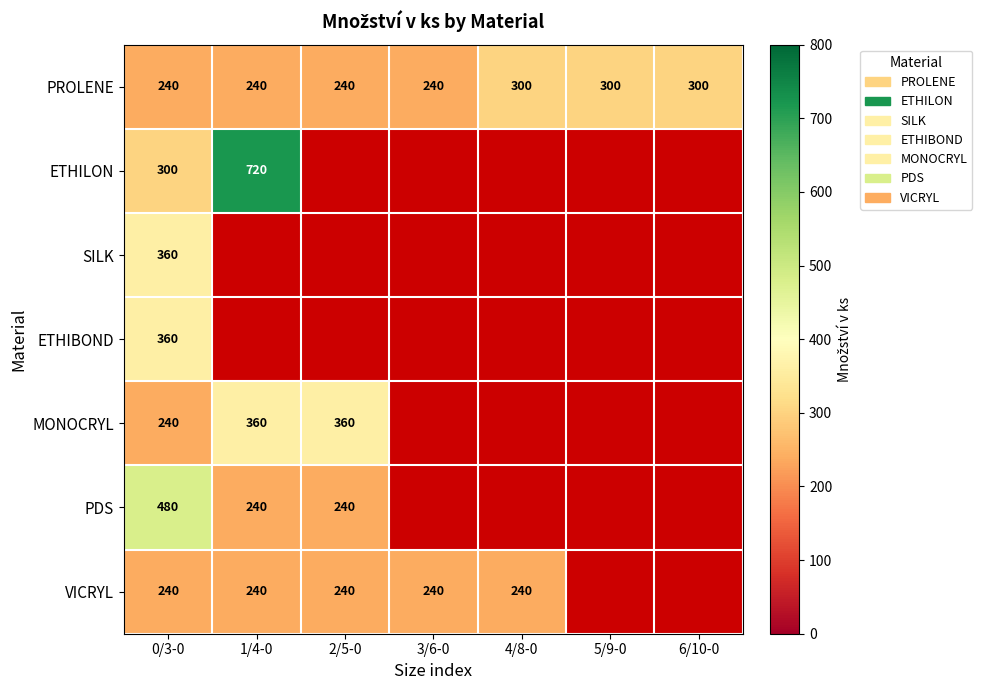

True or false: VICRYL has a value of 391 at 0/3-0.

False